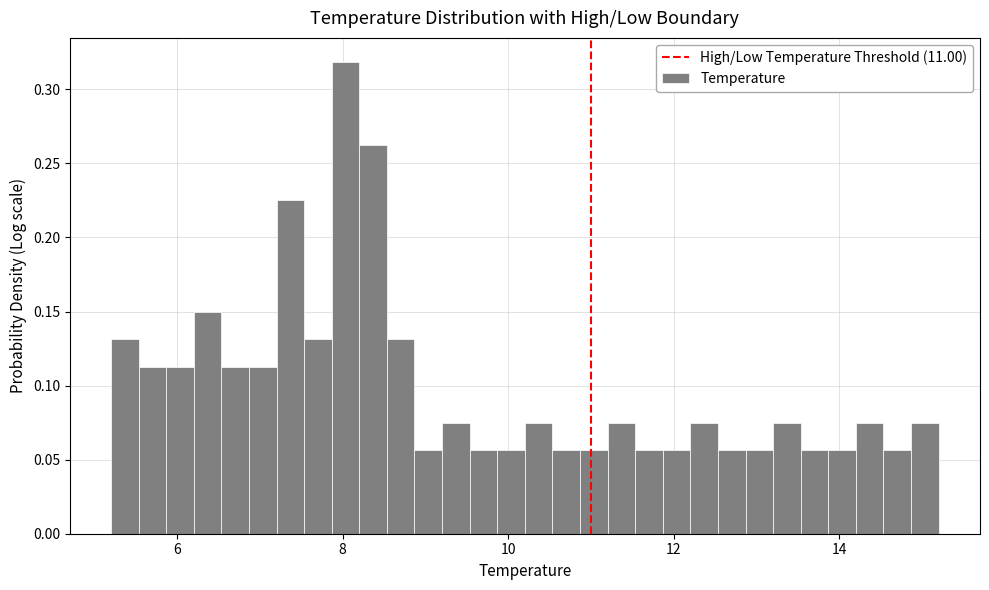

Read against the x-axis, roughly where is the centre of the tallest bar?

8.0